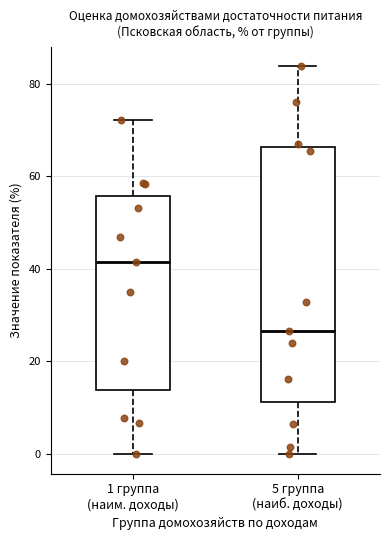

Comparing the boxes themselves (not the whiskers), which one is the tallest?

5 группа (наиб. доходы)